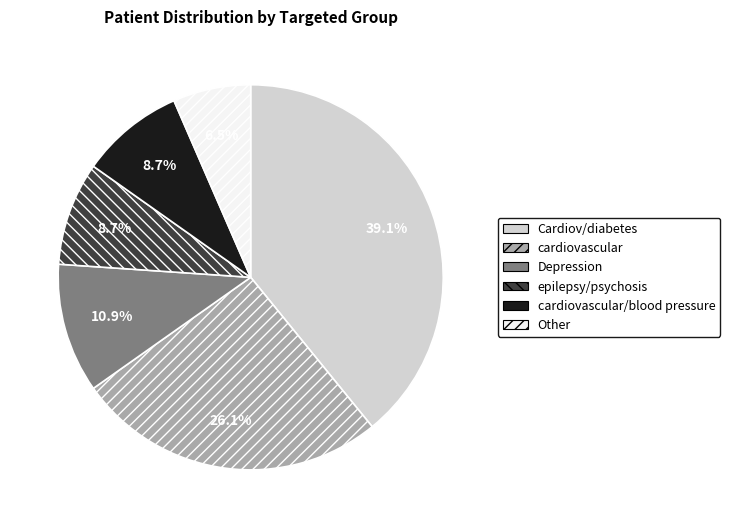

Is there a majority slice in this chart?

No